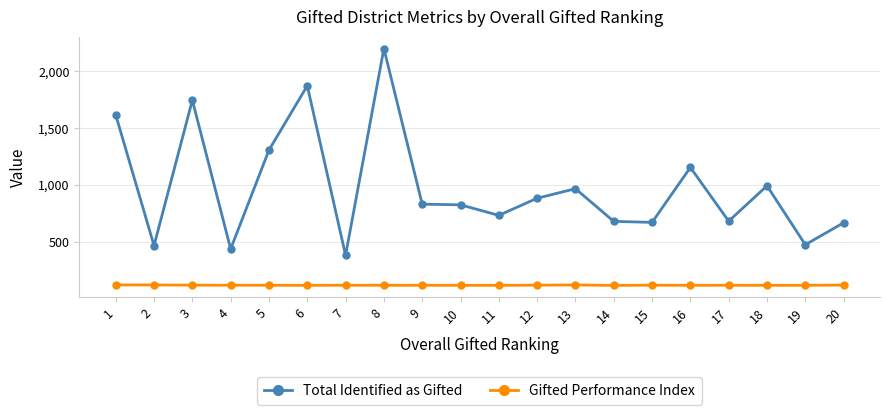

Where is the first local maximum for Total Identified as Gifted?

3